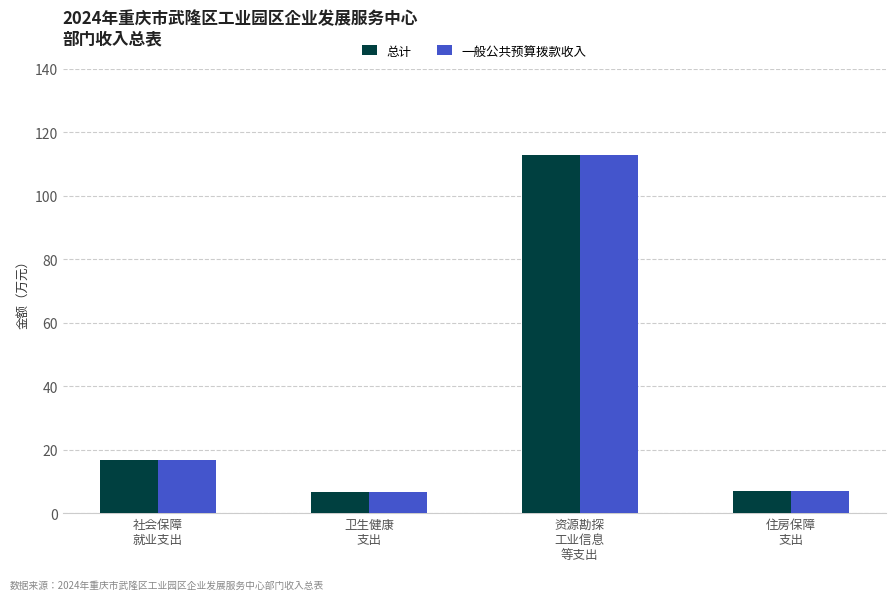

What is the sum of all 总计 values?

143.2